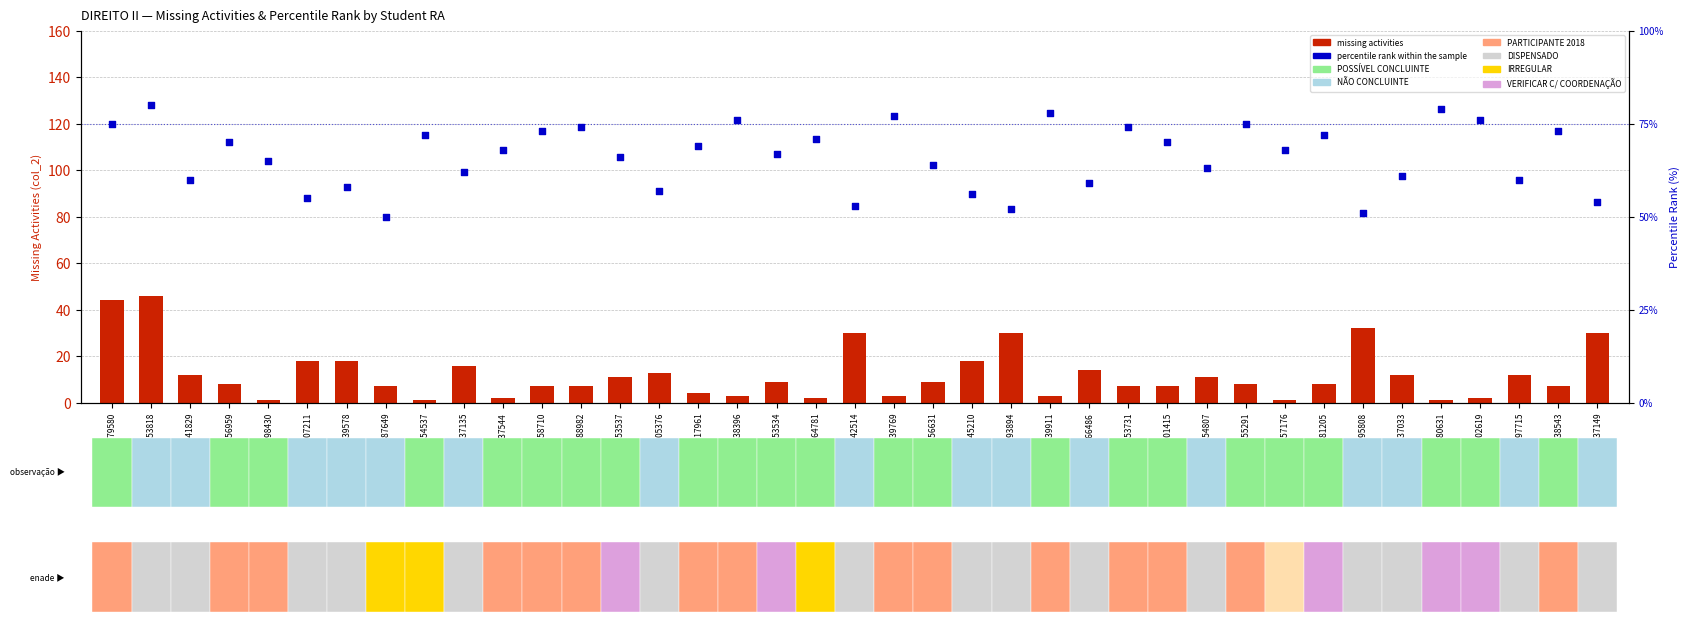

What are all the series names shown in the legend?

missing activities, percentile rank within the sample